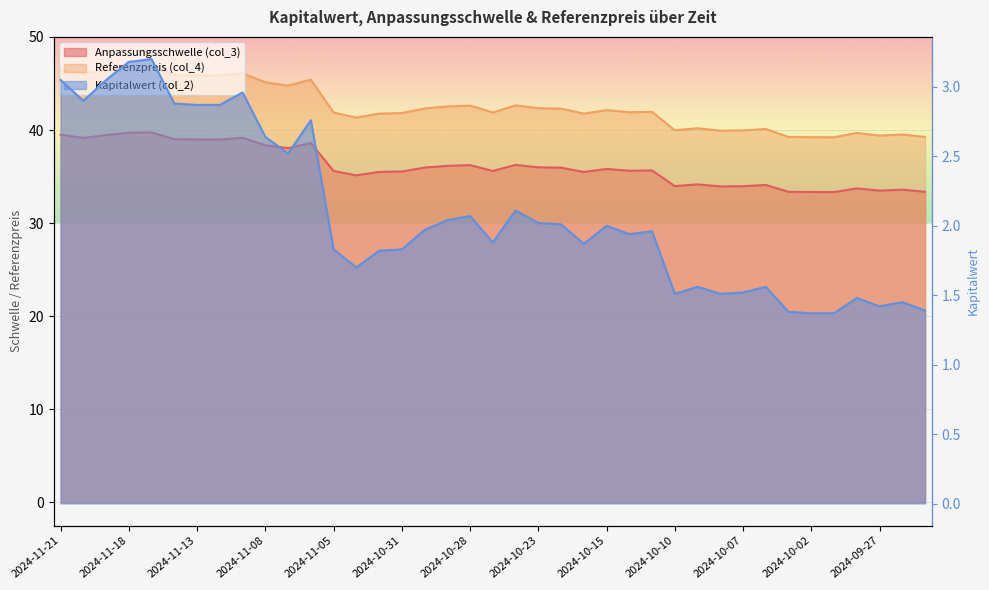

Between 2024-10-11 and 2024-10-10, which is larger?

2024-10-11